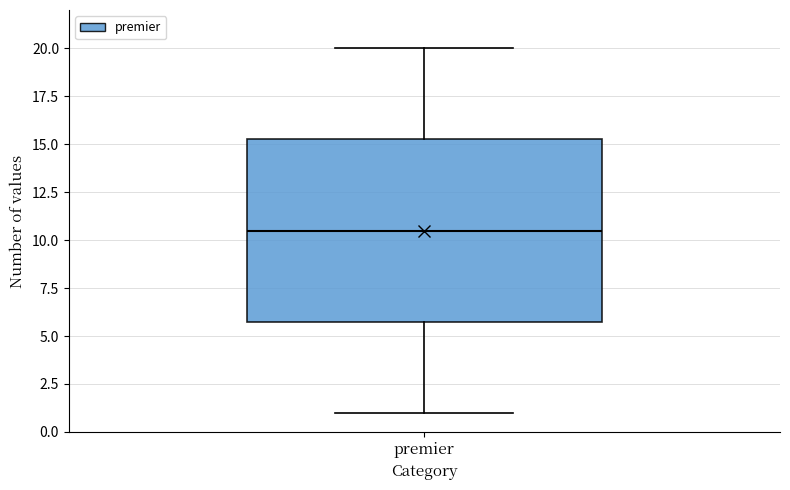

Where does the lower whisker of the box for premier end on the y-axis? The values are not printed on the chart, so give them approximately, as read against the axis.

1.0